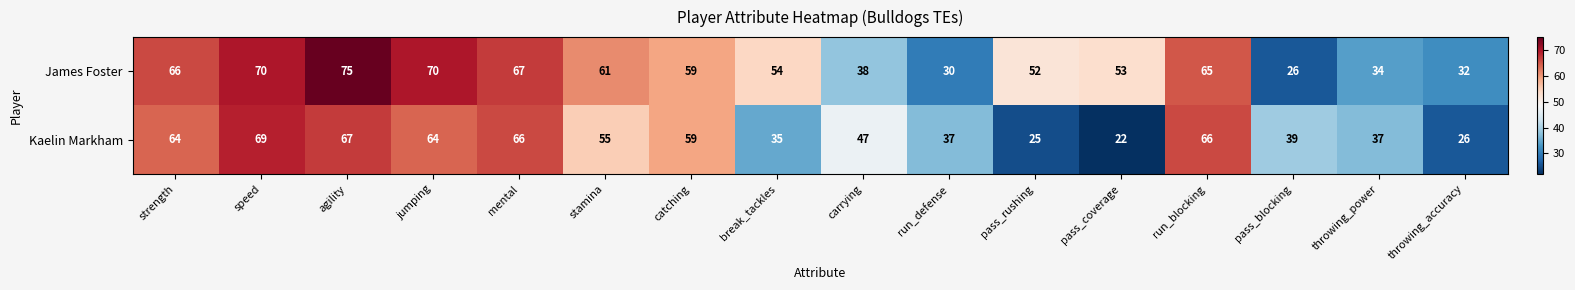

Between strength and mental, which series saw the biggest shift?

Kaelin Markham